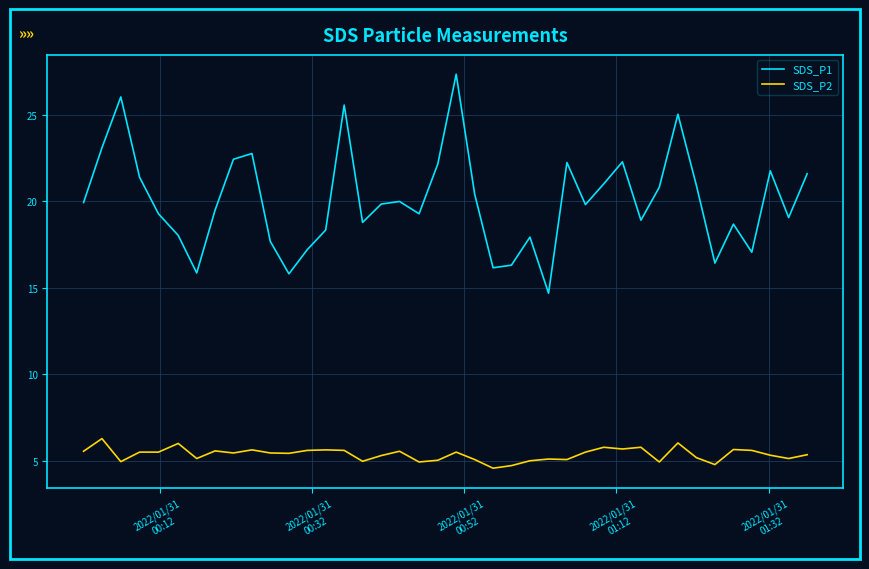

True or false: SDS_P2 and SDS_P1 cross at least once.

False